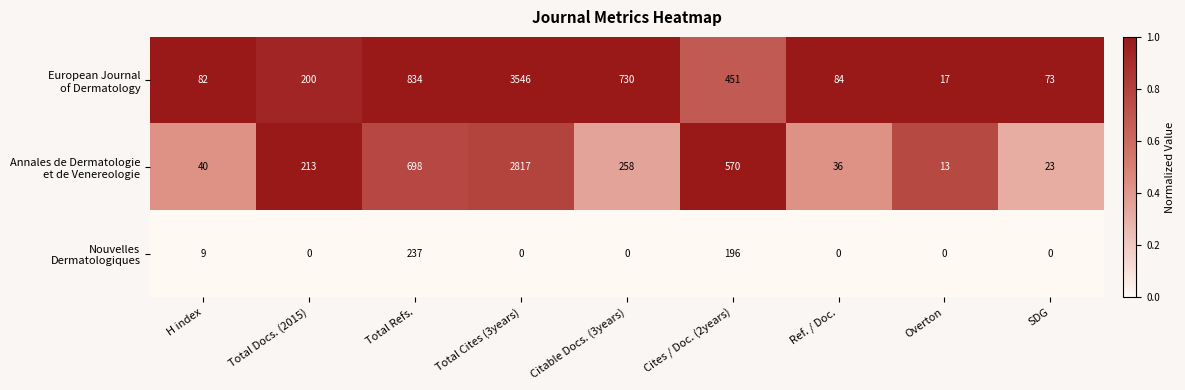

What is the total value across all series at Total Docs. (2015)?

413